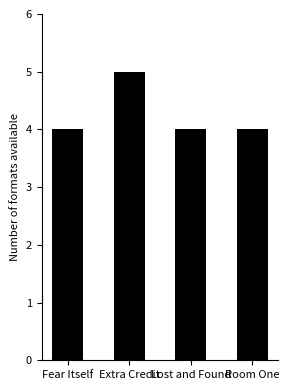

What is the greatest value displayed?

5